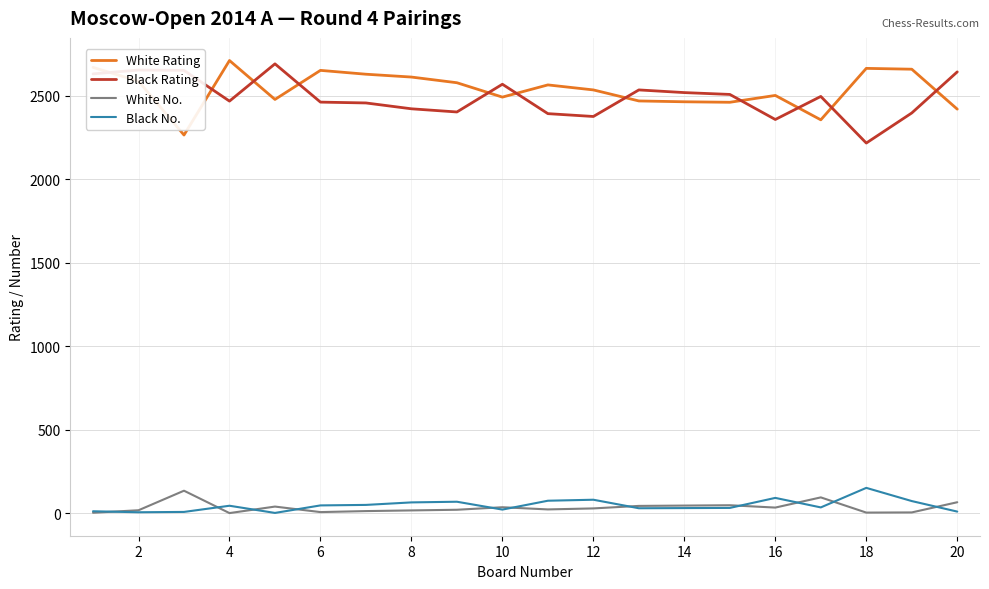

True or false: White No. and White Rating intersect in this chart.

False